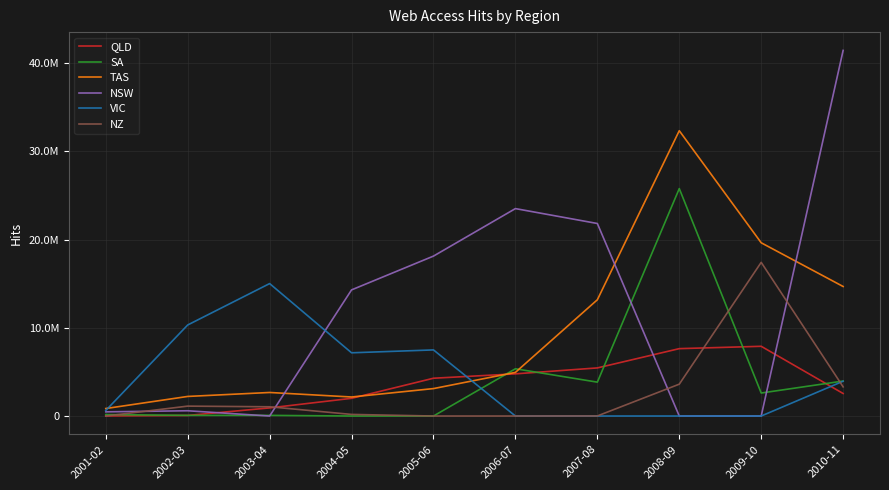

What are all the series names shown in the legend?

QLD, SA, TAS, NSW, VIC, NZ